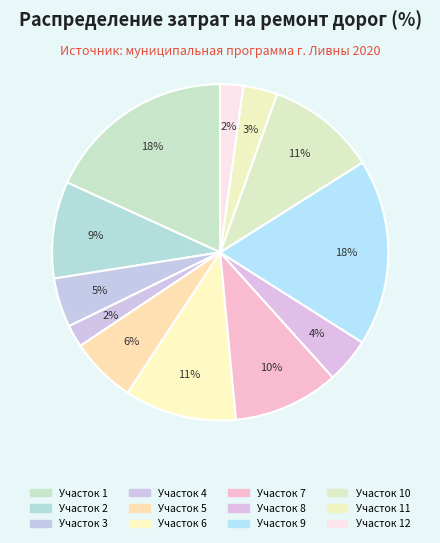

Count the number of slices in the pie.

12